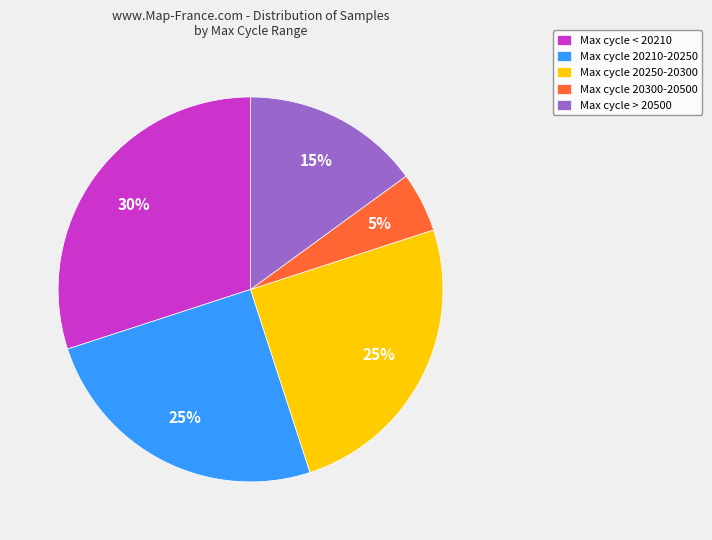

What percentage is the Max cycle 20300-20500 slice, to the nearest percent?

5%